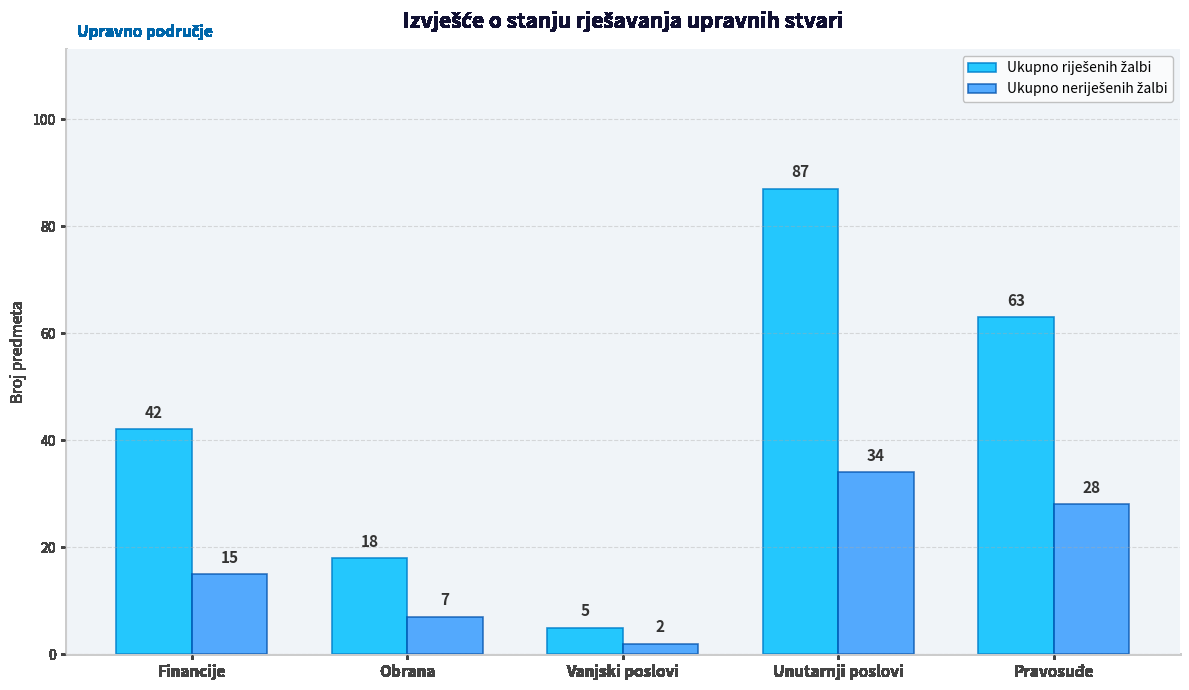

How many groups of bars are there?

5